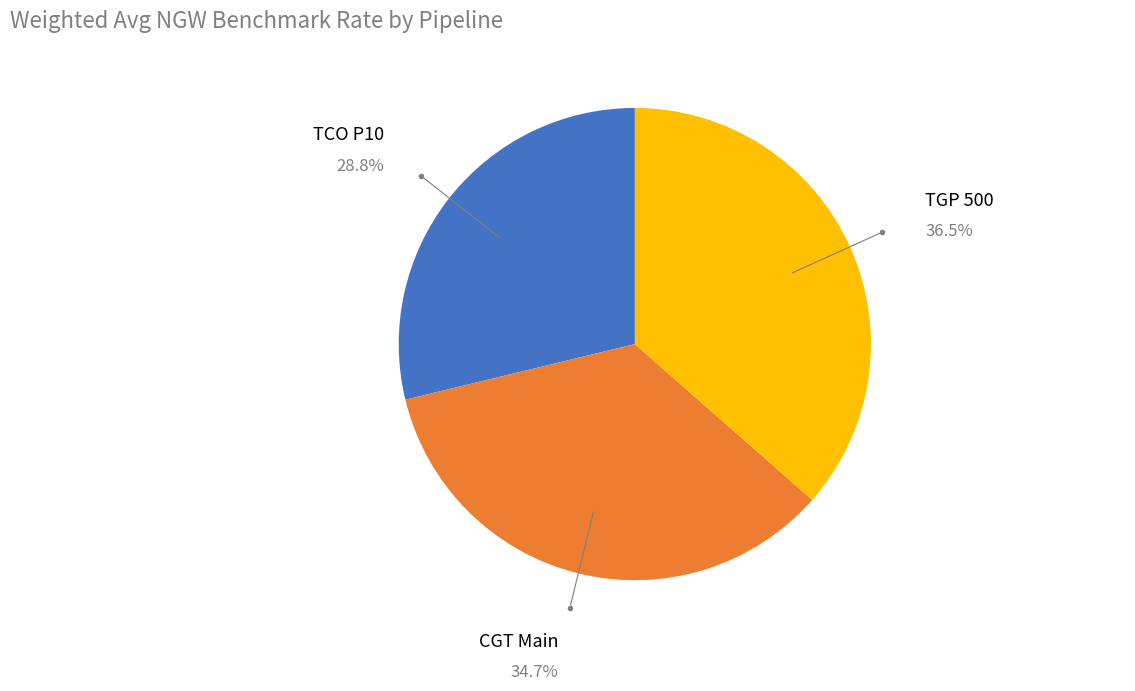

Is it true that CGT Main is 28% of the pie?

False